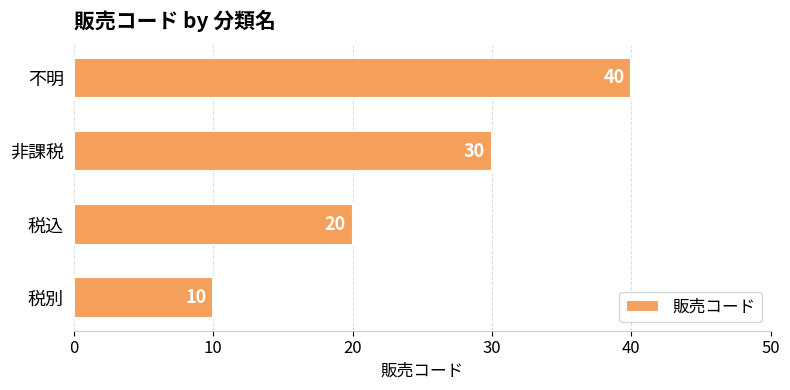

Between 税込 and 税別, which is larger?

税込